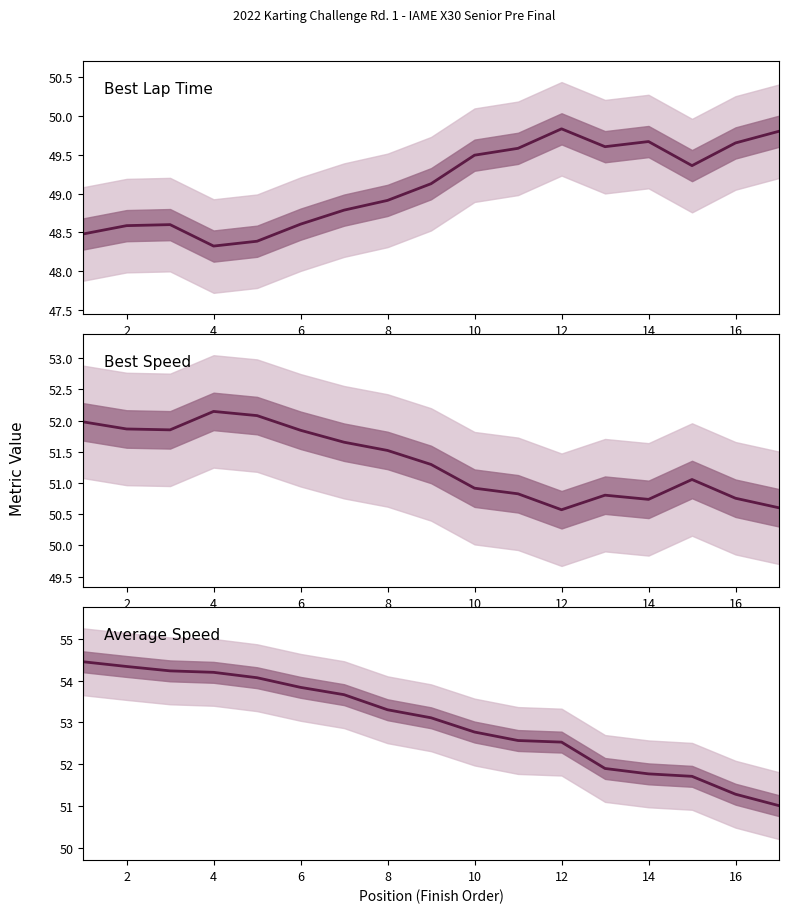

List the series in order of their peak value, lowest first.

Best Lap Time, Best Speed, Average Speed